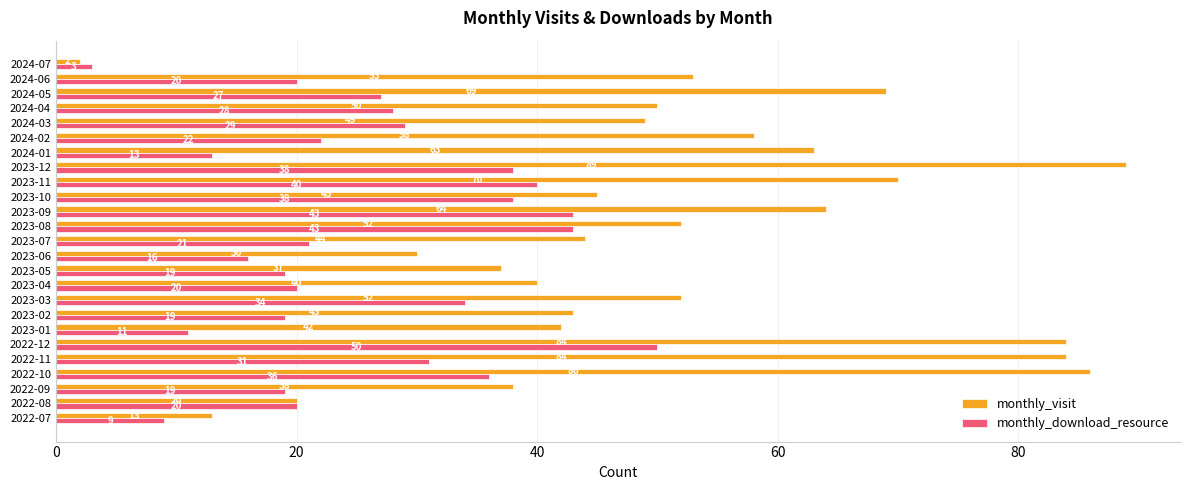

Which label corresponds to the largest value in the chart?

2023-12